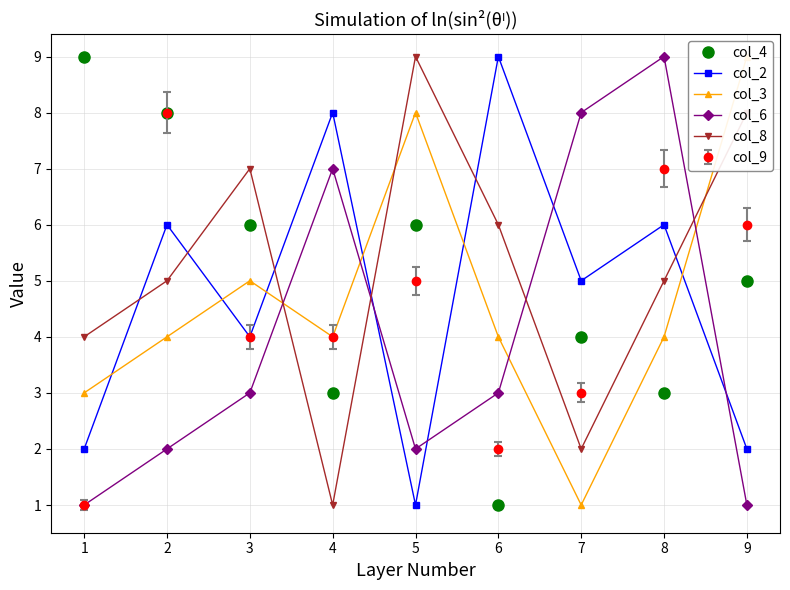

How many lines are shown in the chart?

5